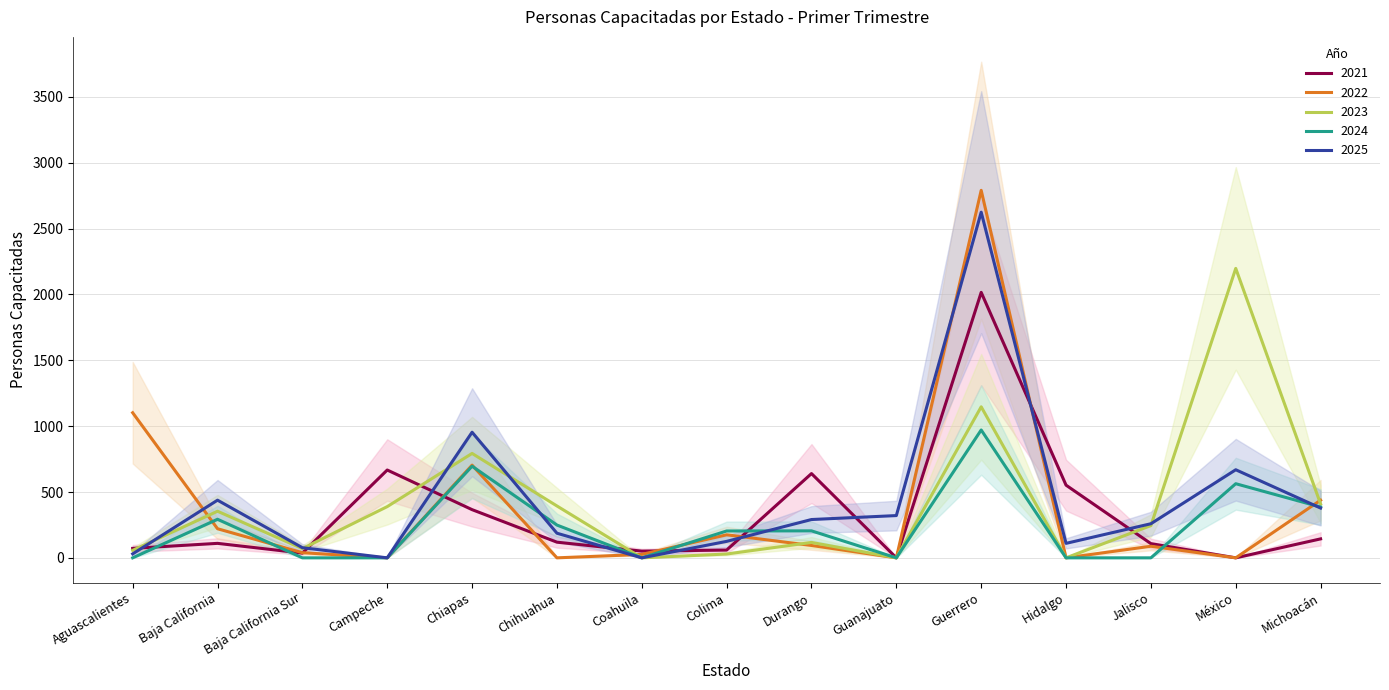

At how many categories does at least one series exceed 1865?

2